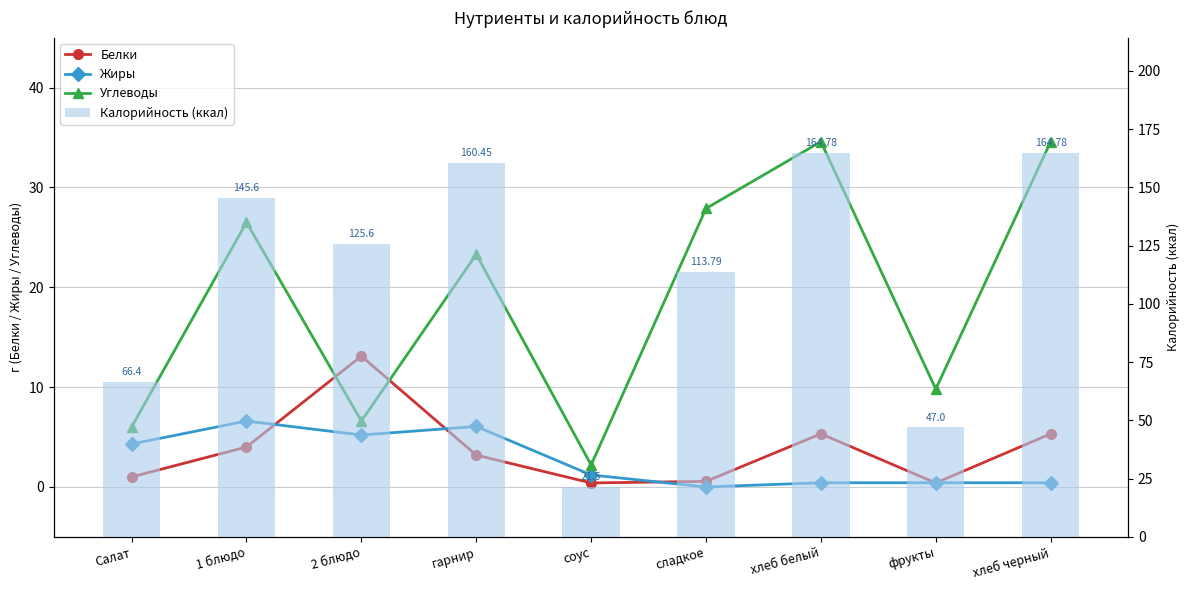

What value does the Белки series have at 2 блюдо?

13.1